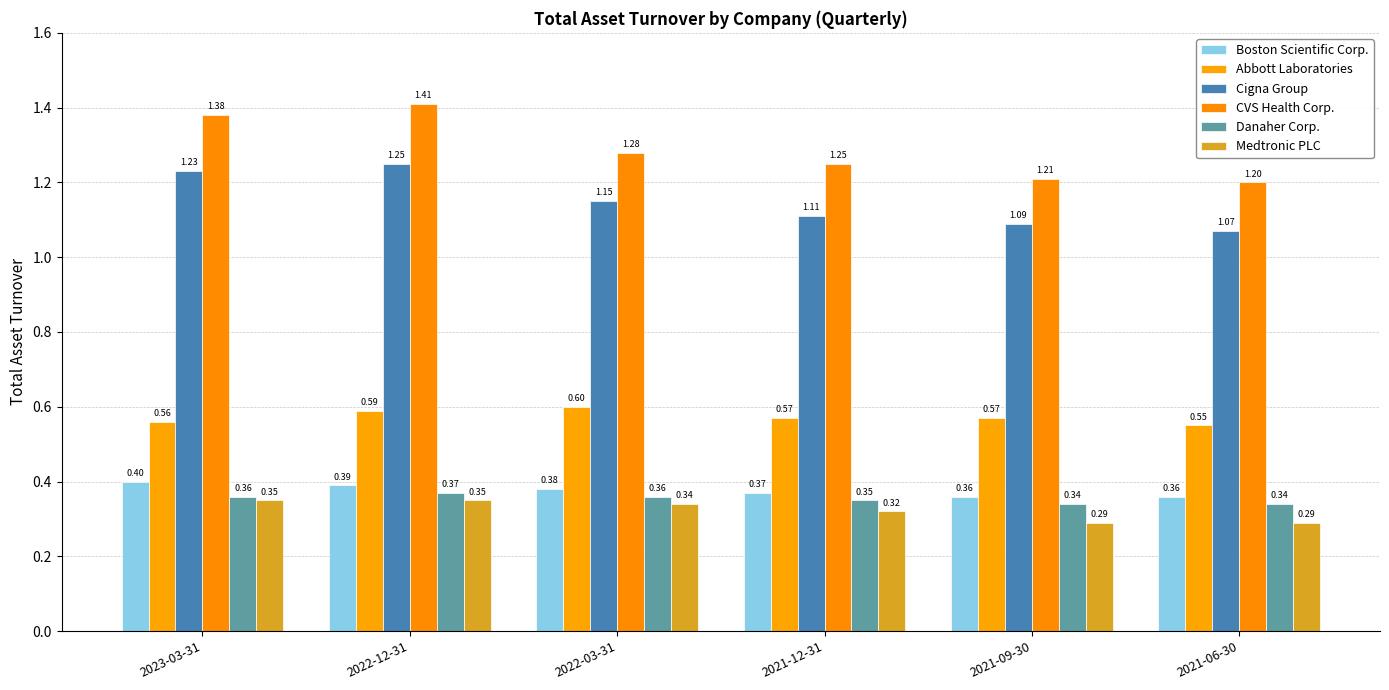

How many bars are there in total?

36